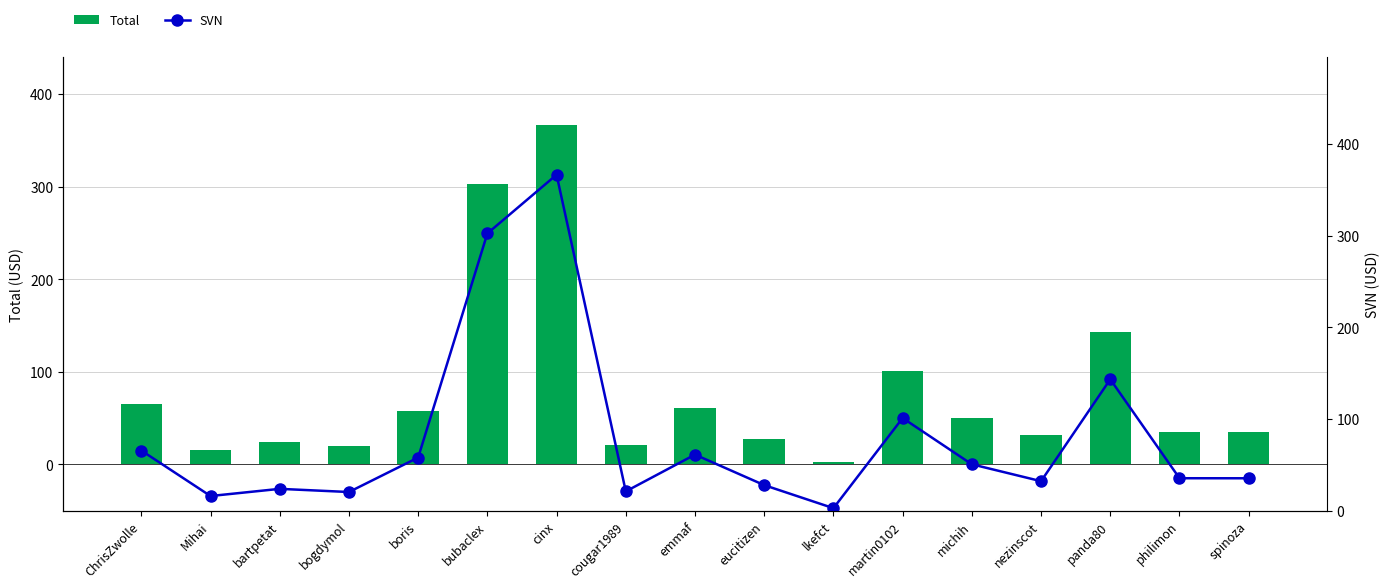

Between cinx and nezinscot, which series saw the biggest shift?

Total